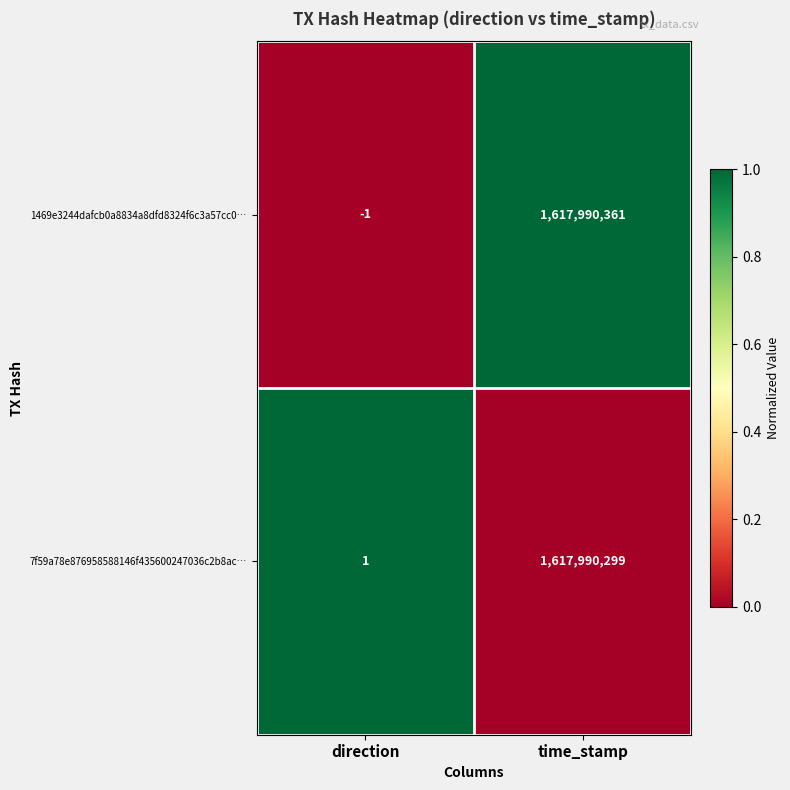

How many data points does each series have?

2